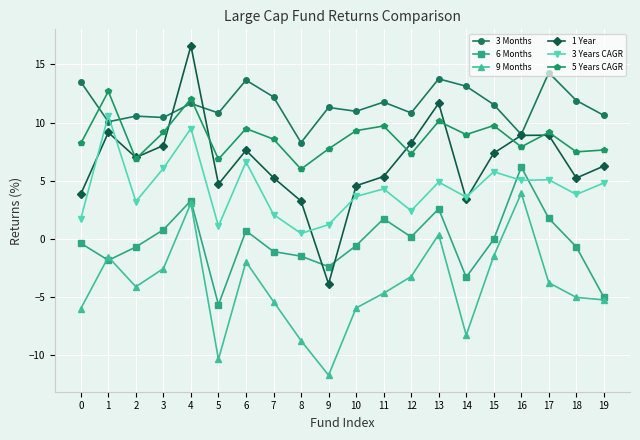

Which series has the widest spread of values?

1 Year